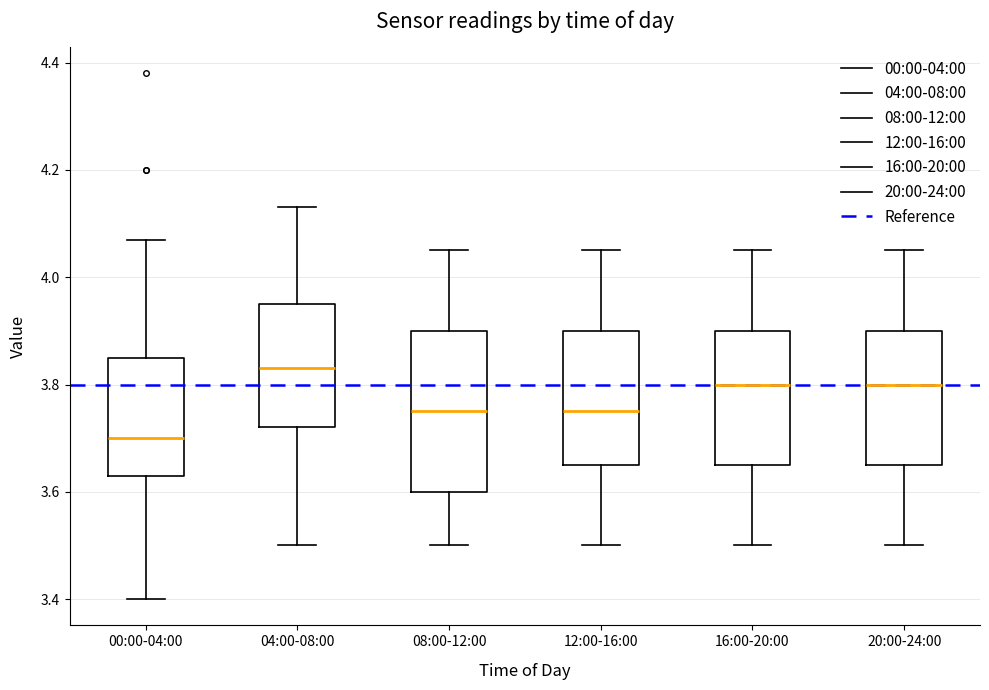

Reading left to right, transcribe this box plot: for each box, give where its median line is, the range the box spans, and where its two whiskers end, as read against the y-axis. The values are not printed on the chart, so give them approximately, as read against the axis.

00:00-04:00: median 3.70, box 3.64 to 3.86, whiskers 3.40 to 4.08
04:00-08:00: median 3.84, box 3.72 to 3.96, whiskers 3.50 to 4.14
08:00-12:00: median 3.76, box 3.60 to 3.90, whiskers 3.50 to 4.06
12:00-16:00: median 3.76, box 3.66 to 3.90, whiskers 3.50 to 4.06
16:00-20:00: median 3.80, box 3.66 to 3.90, whiskers 3.50 to 4.06
20:00-24:00: median 3.80, box 3.66 to 3.90, whiskers 3.50 to 4.06